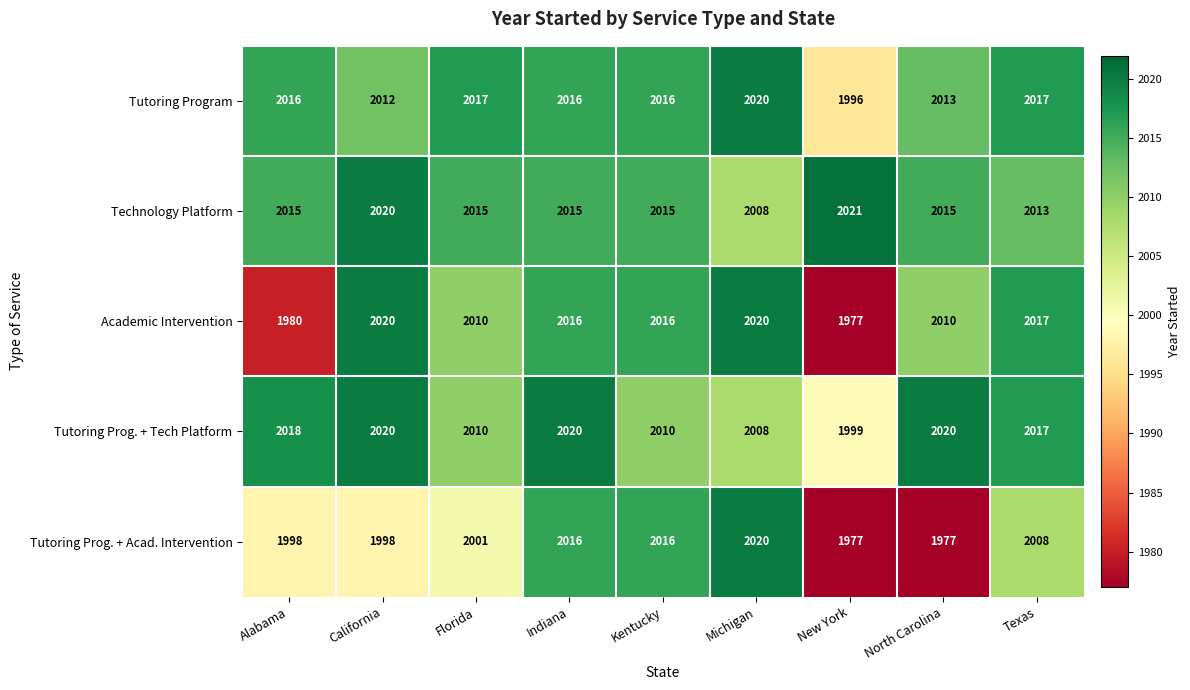

Which series has the widest spread of values?

Academic Intervention